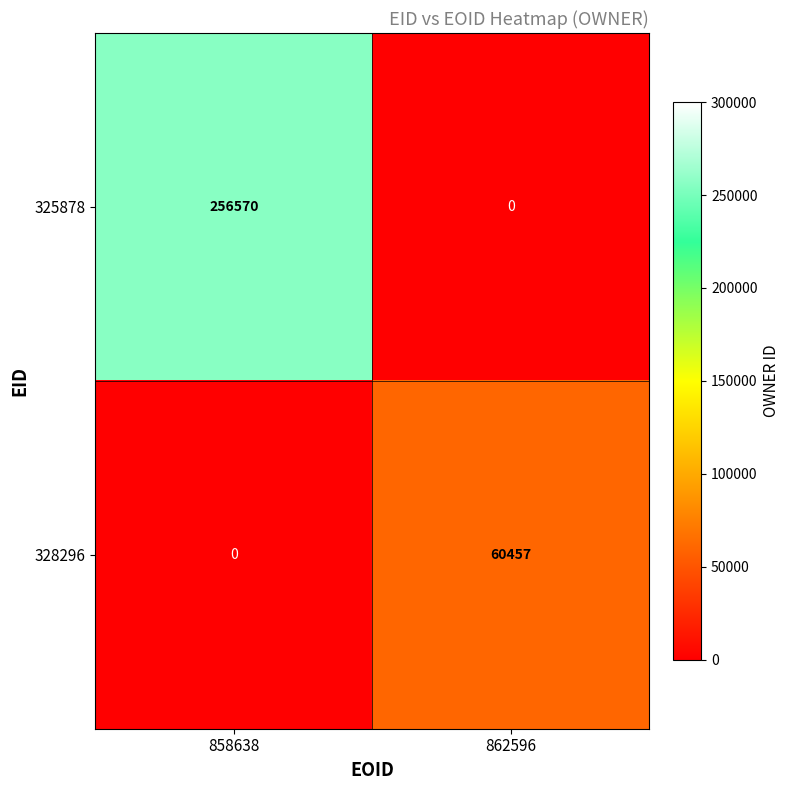

Is it true that 328296 equals 60457 at 862596?

True